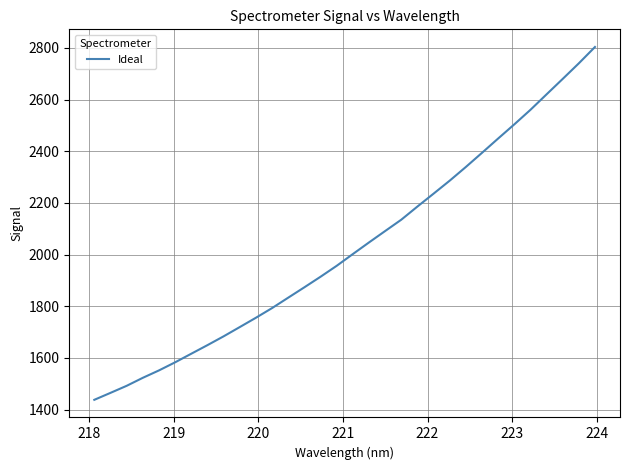

What is the difference between the maximum and minimum values?

1365.8